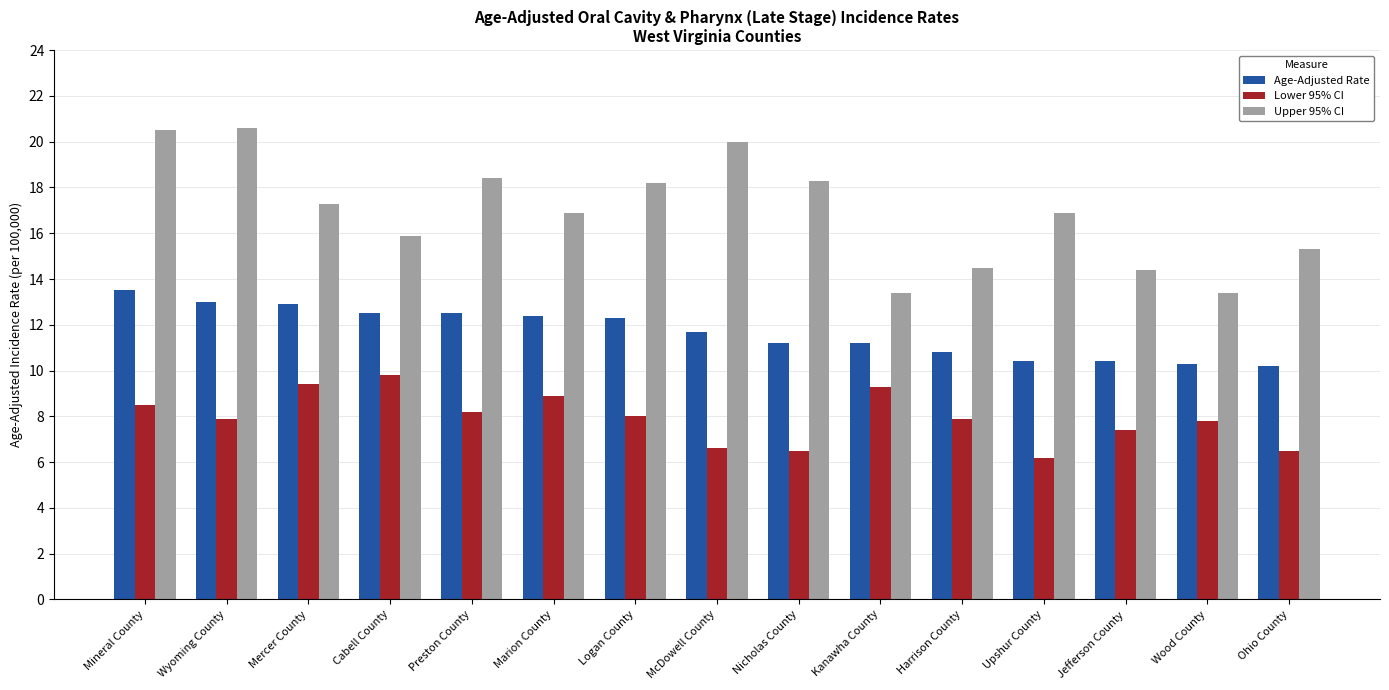

What is the difference between the second highest and second lowest values in the Lower 95% CI series?

2.9